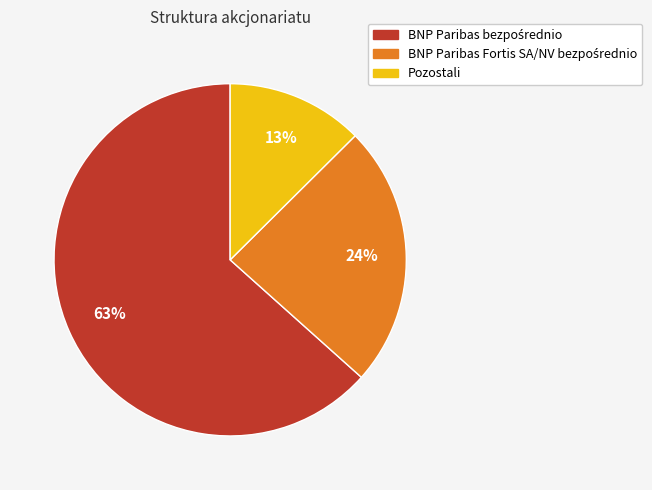

To the nearest percent, what portion does Pozostali represent?

13%